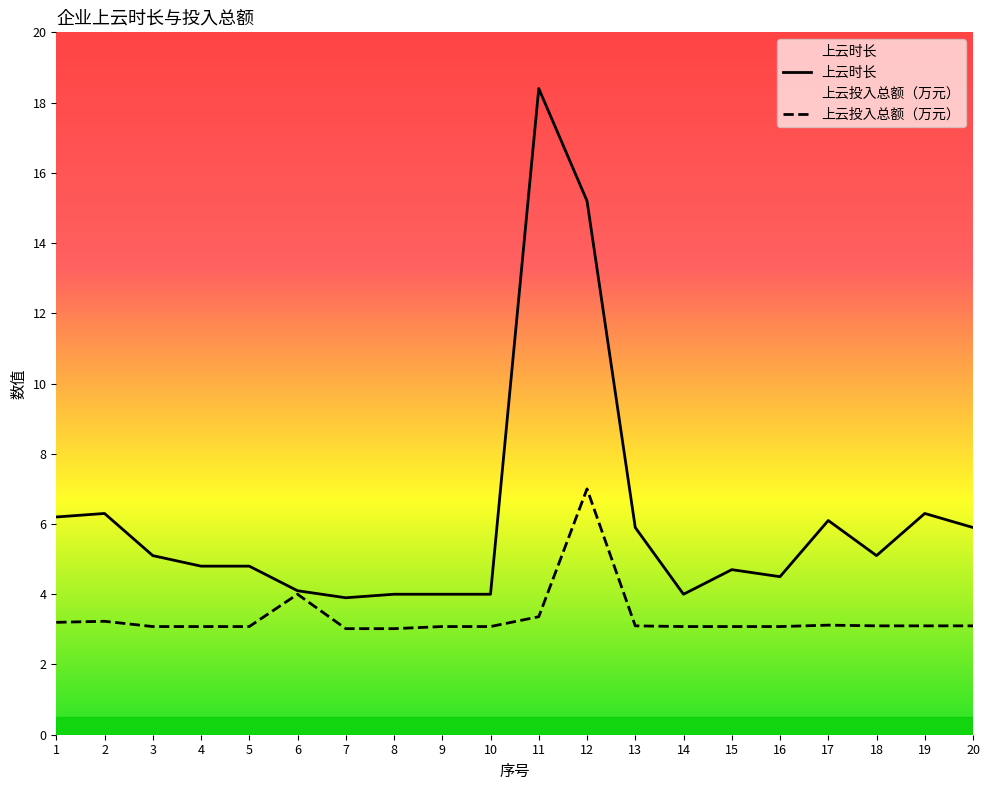

What is the sum of all 上云投入总额（万元） values?

67.0